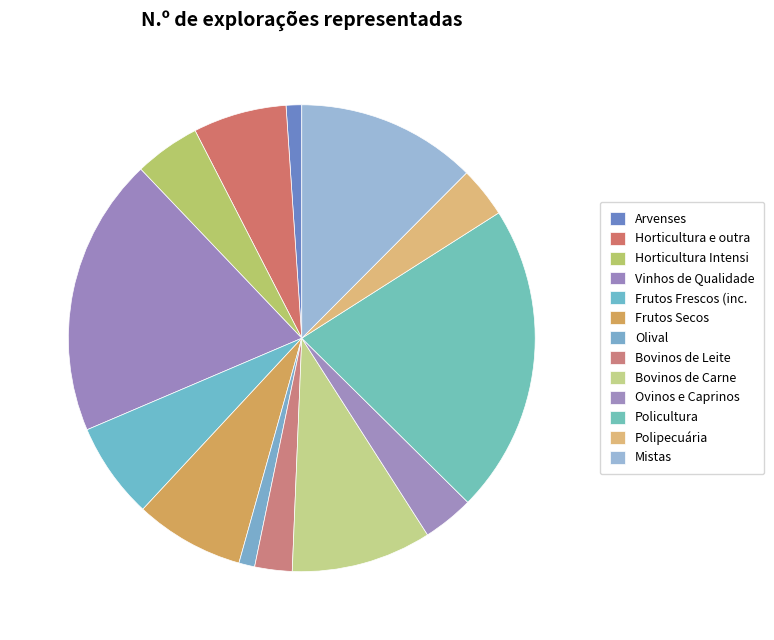

Which category has the smallest portion of the pie?

Arvenses